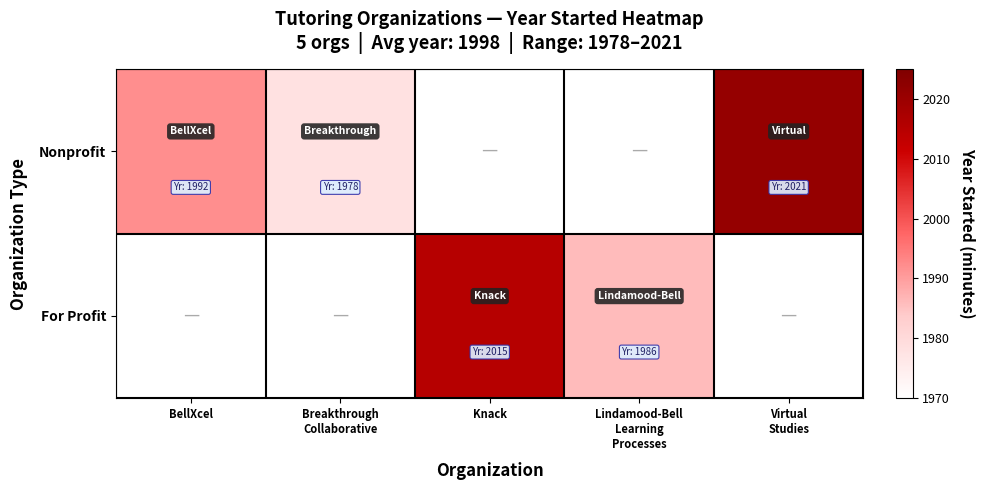

Which series has the widest spread of values?

Nonprofit